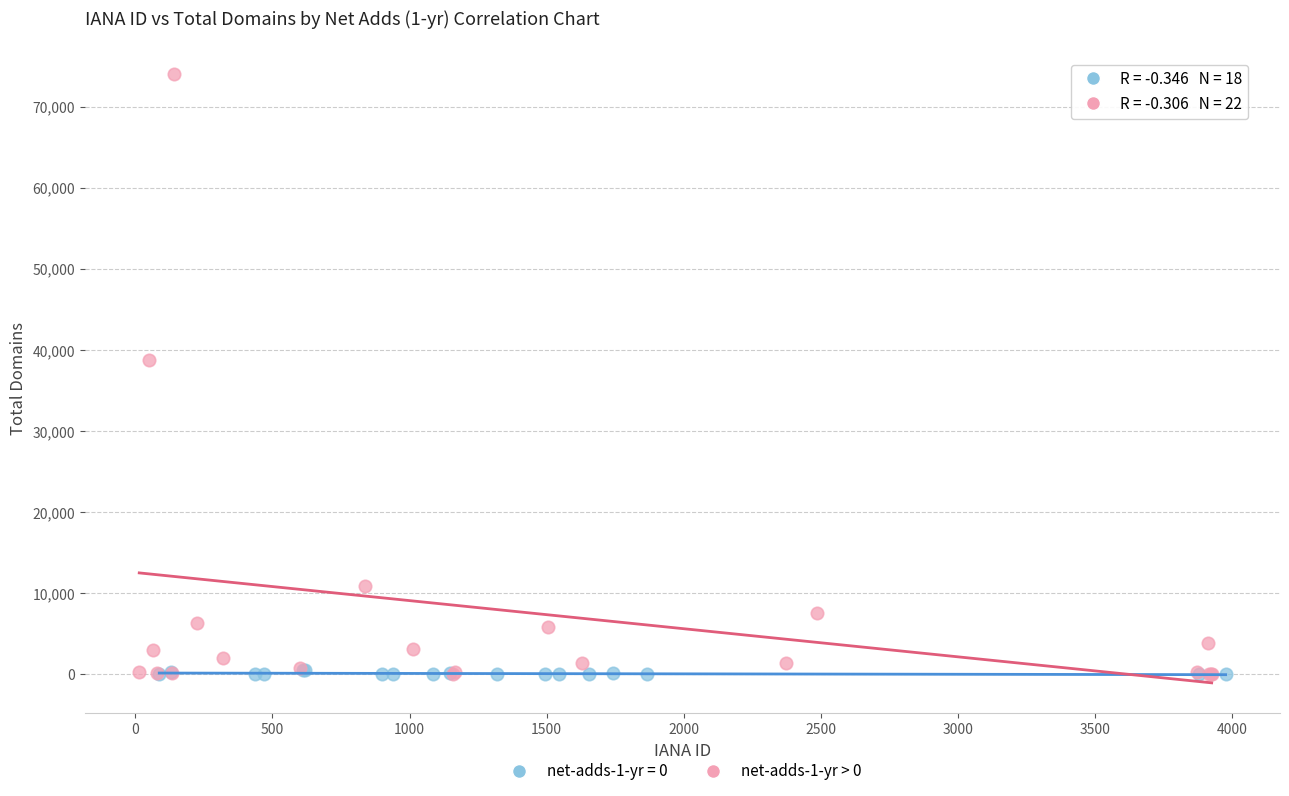

Which series contains the highest Y value?

net-adds-1-yr > 0